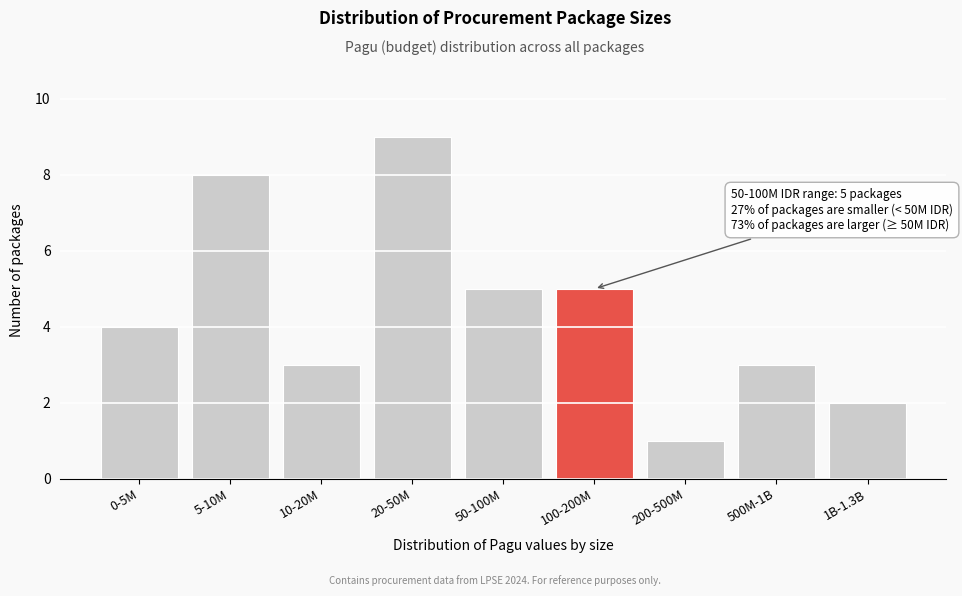

Reading right to left, transcribe all the data shown in this chart.

2	3	1	5	5	9	3	8	4